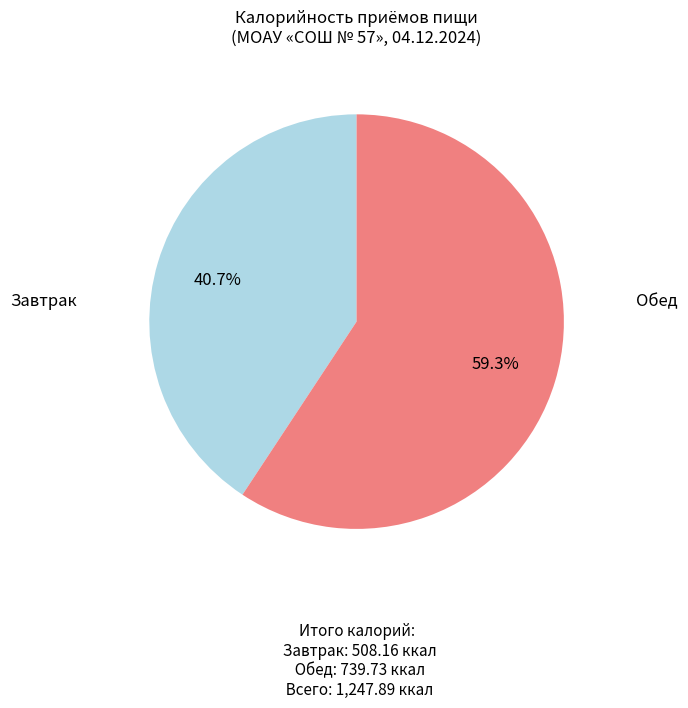

Does any single category account for the majority?

Yes